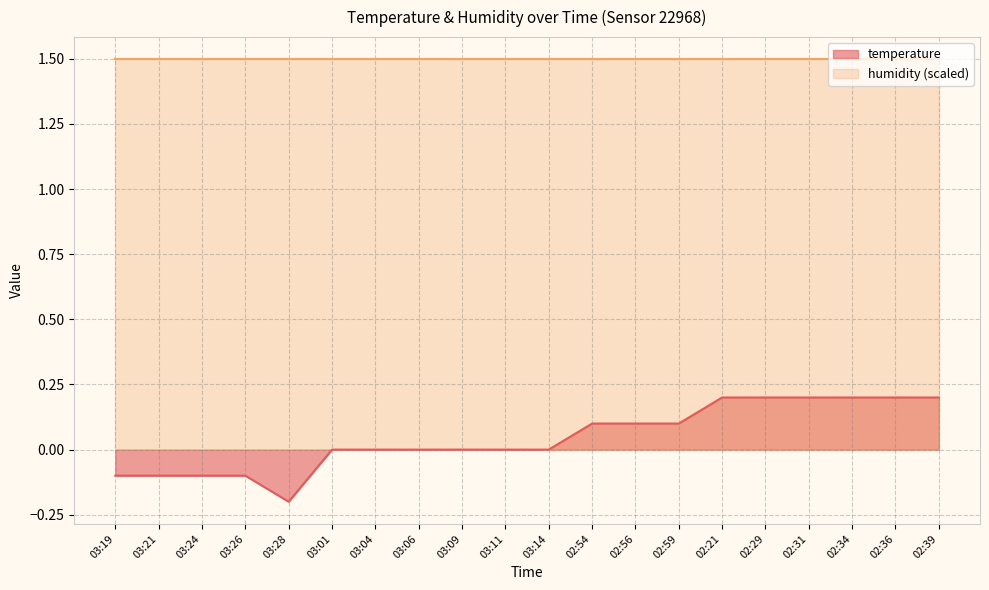

Count the number of data series in this chart.

2